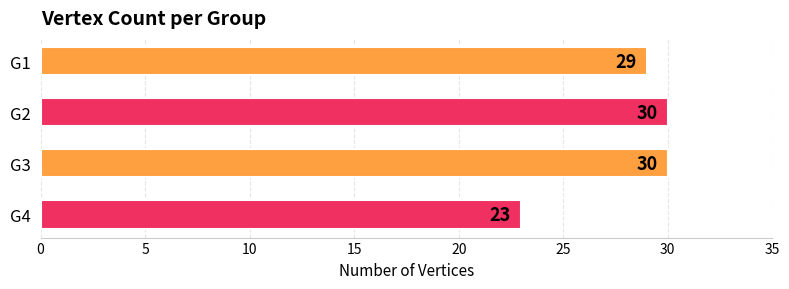

True or false: the data shows 6 at G3.

False